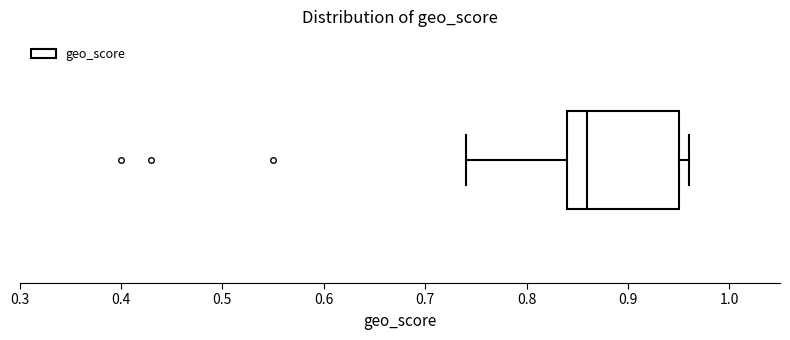

Where does the left whisker of the box end on the x-axis? The values are not printed on the chart, so give them approximately, as read against the axis.

0.74